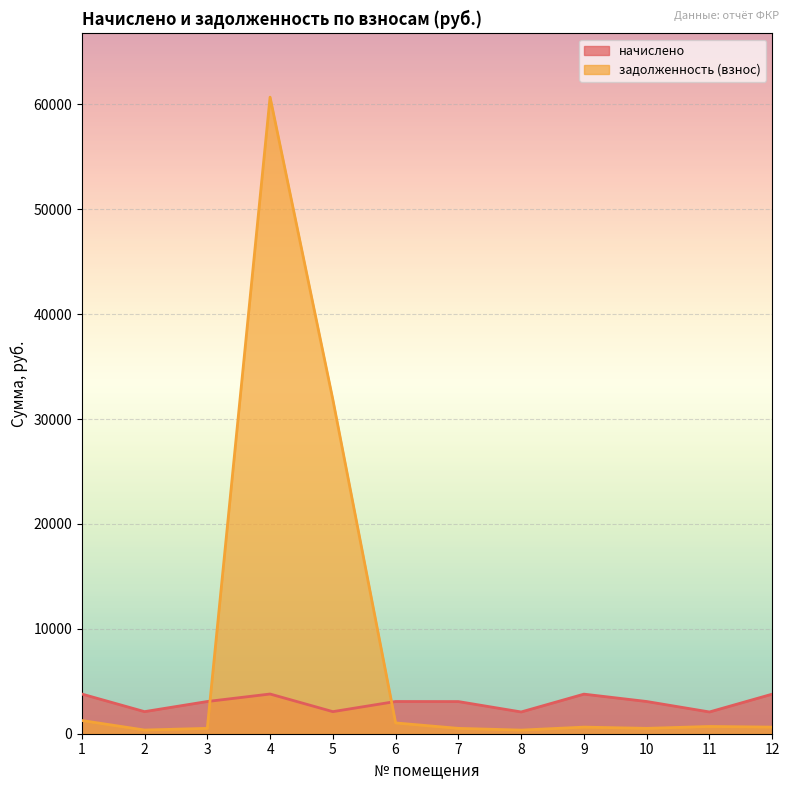

What is the difference between the second highest and second lowest values in the задолженность (взнос) series?

31509.5